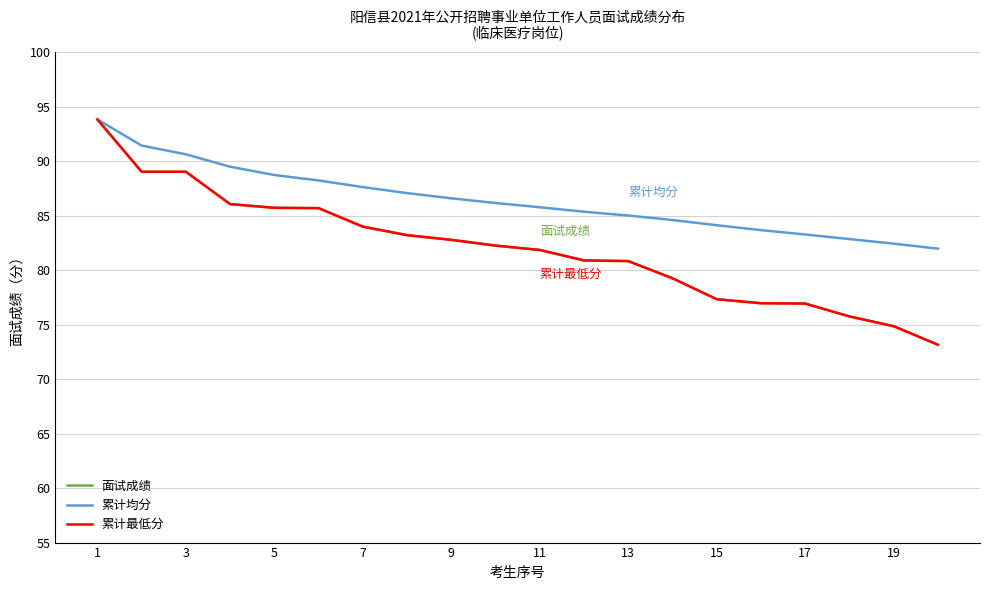

Does the chart have visible grid lines?

Yes